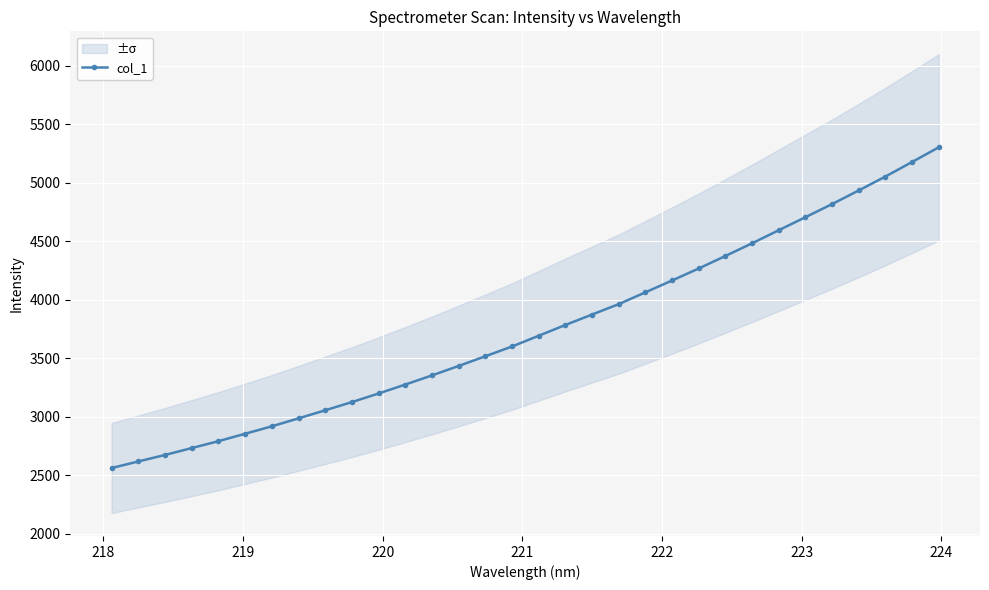

What is the value of the col_1 point at the 31st from the left?

5176.0